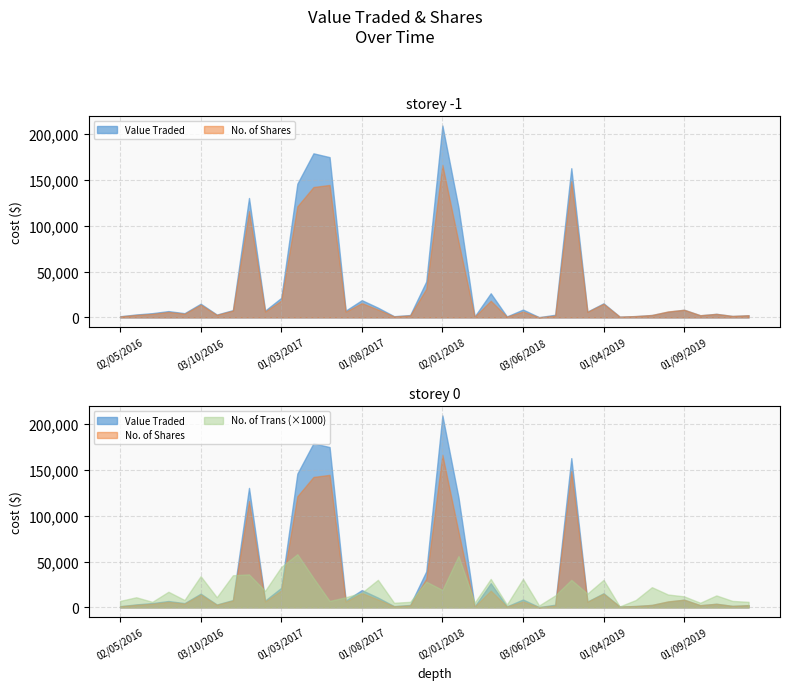

At how many categories does at least one series exceed 108312?

7